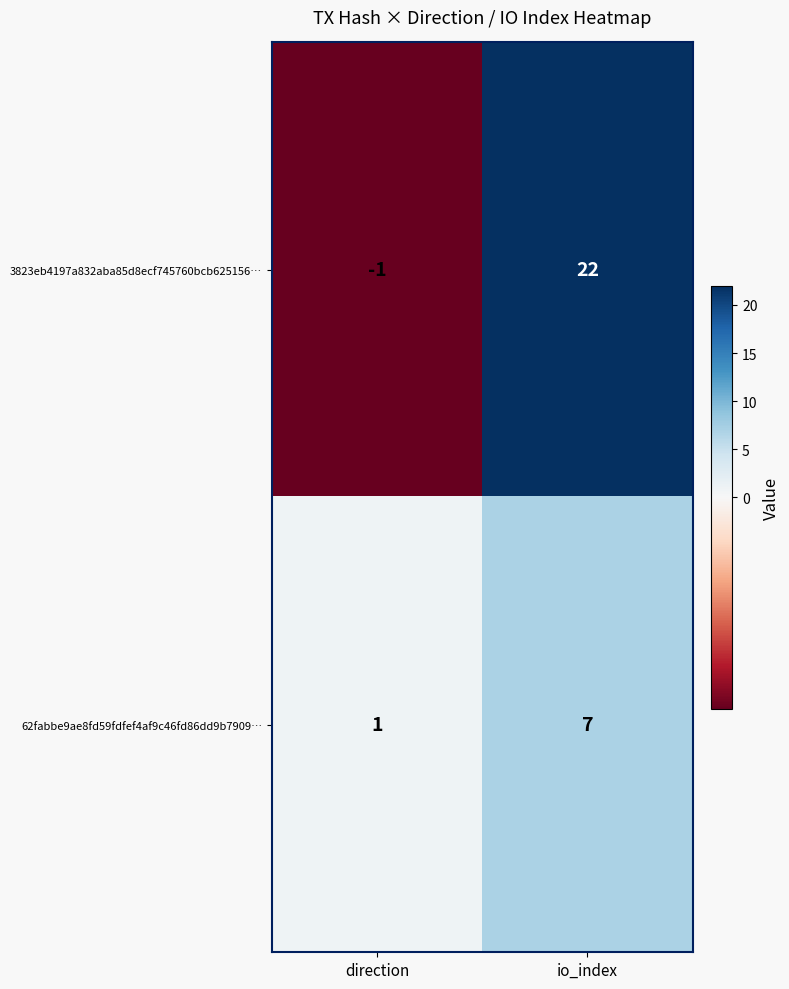

What is the minimum value shown in the chart?

-1